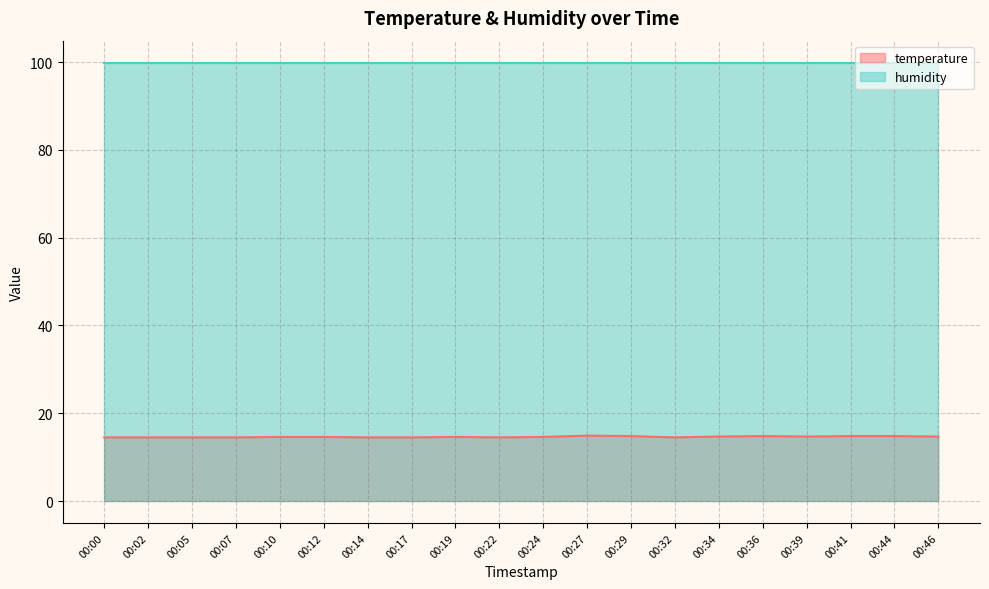

Reading left to right, extract all data points from this chart.

14.5	14.5	14.5	14.5	14.6	14.6	14.5	14.5	14.6	14.5	14.6	14.9	14.8	14.5	14.7	14.8	14.7	14.8	14.8	14.7